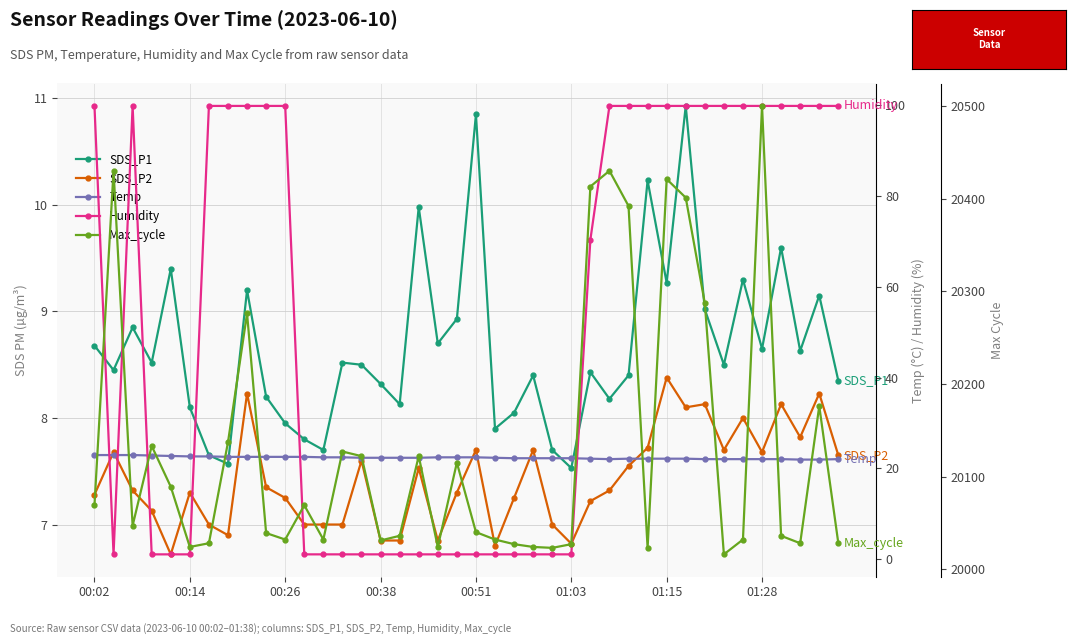

True or false: SDS_P2 has a value of 7.0 at 24.

True